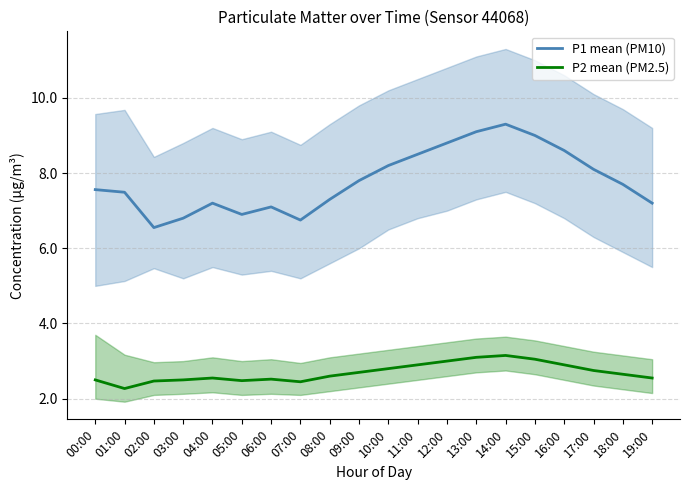

At which label does P2 mean (PM2.5) reach its minimum?

01:00